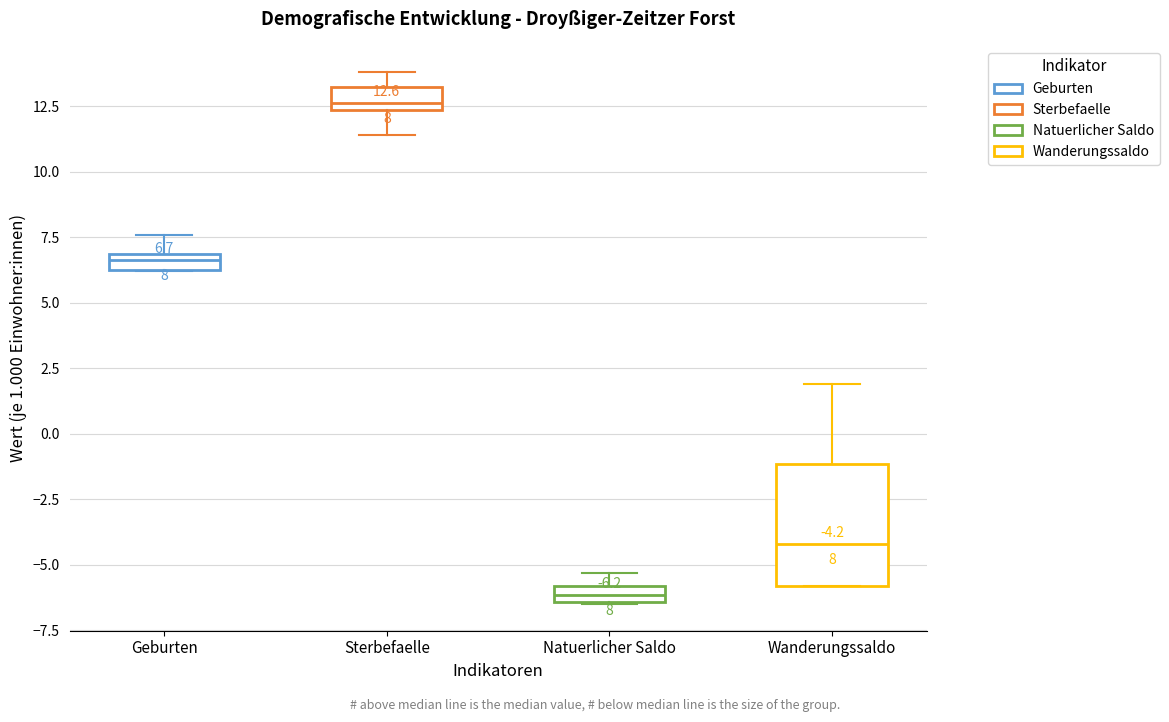

Comparing the boxes themselves (not the whiskers), which one is the tallest?

Wanderungssaldo